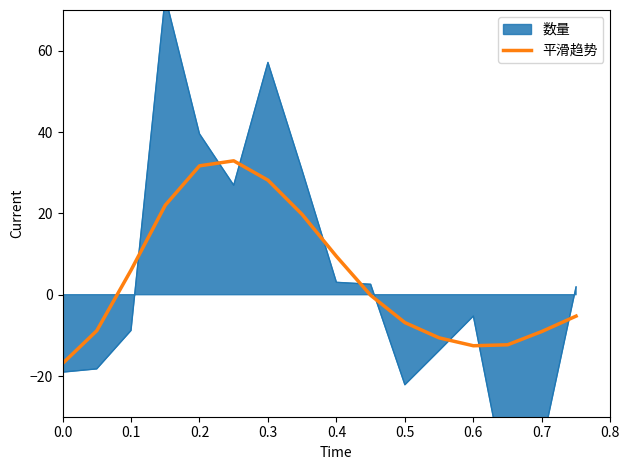

The value of 平滑趋势 at 0.5 is -2.1. True or false?

False